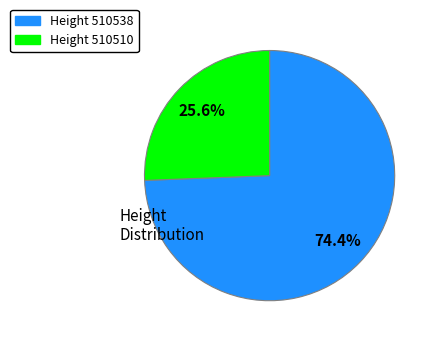

Does any single category account for the majority?

Yes